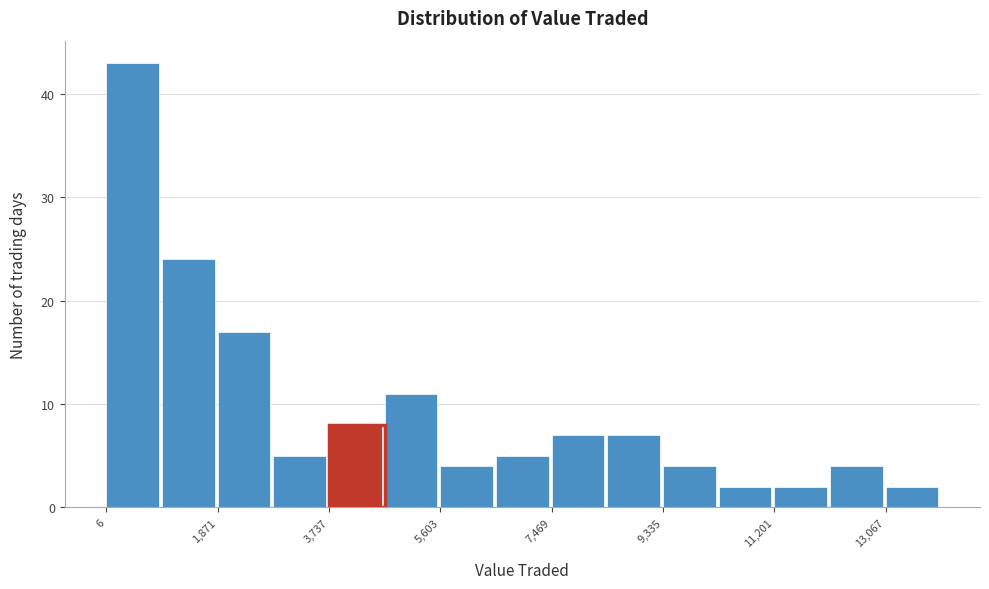

Reading left to right, list every bar in this chart as the range it spans on the x-axis followed by its height. Neither the bar edges nor the heights are printed on the chart, so give them approximately, as read against the axes.

0 to 1000: 43
1000 to 1800: 24
1800 to 2800: 17
2800 to 3800: 5
3800 to 4600: 8
4600 to 5600: 11
5600 to 6600: 4
6600 to 7400: 5
7400 to 8400: 7
8400 to 9400: 7
9400 to 10200: 4
10200 to 11200: 2
11200 to 12200: 2
12200 to 13000: 4
13000 to 14000: 2